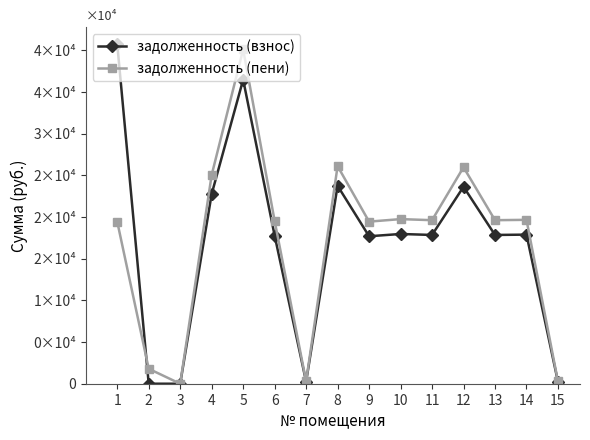

What are all the series names shown in the legend?

задолженность (взнос), задолженность (пени)